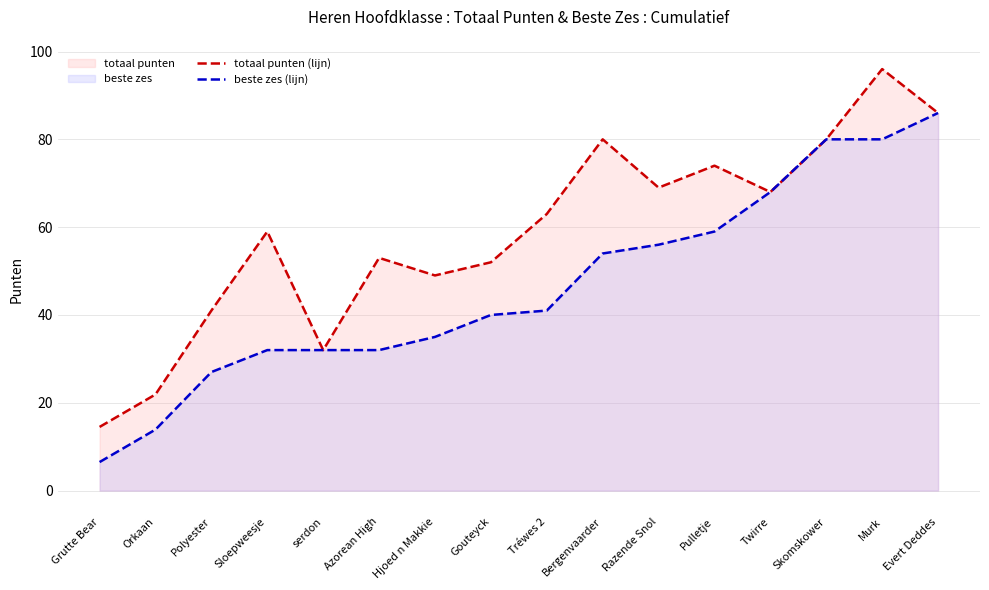

True or false: totaal punten (lijn) has more than 0 points higher than both neighbors.

True